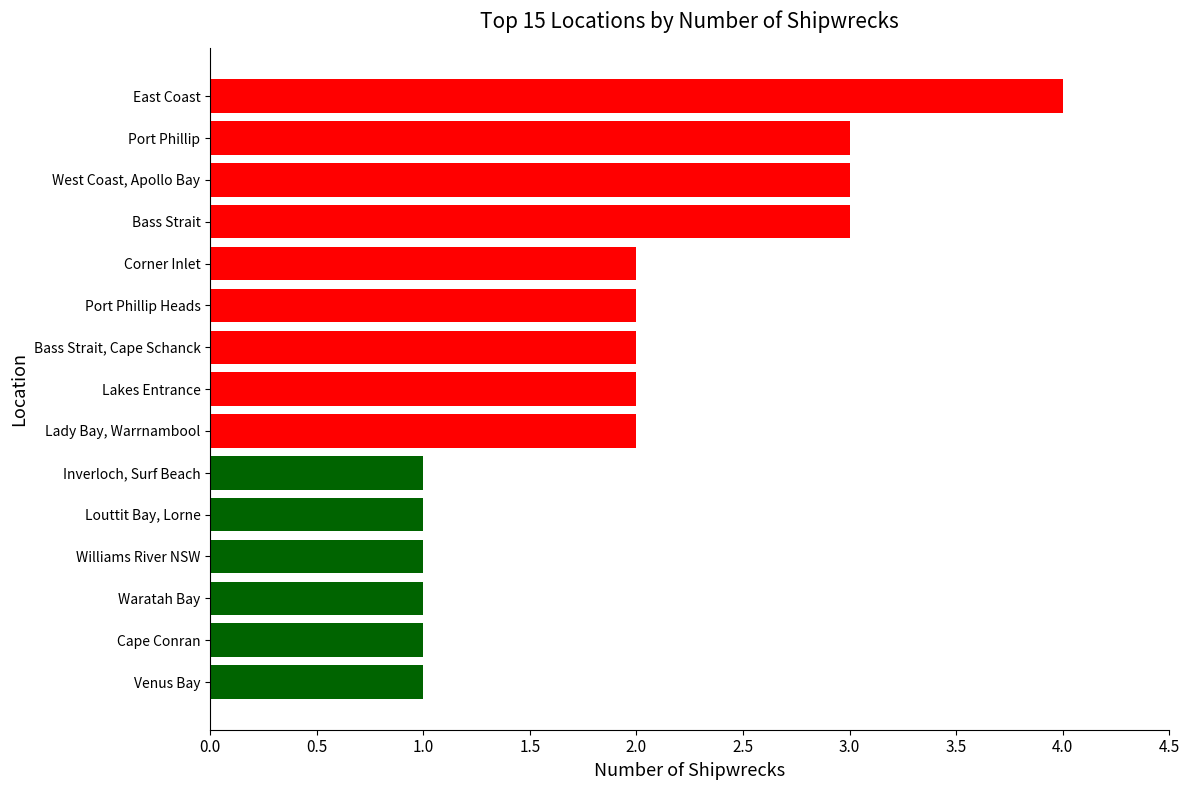

The chart shows a value of 1 at Corner Inlet. True or false?

False